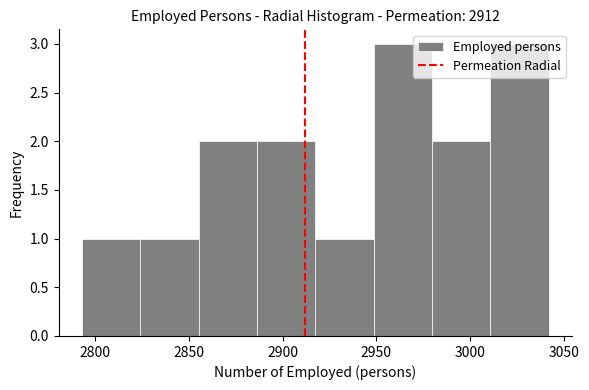

What is the height of the bar covering 2980 to 3010 on the x-axis? Neither the bar edges nor the heights are printed on the chart, so give them approximately, as read against the axes.

2